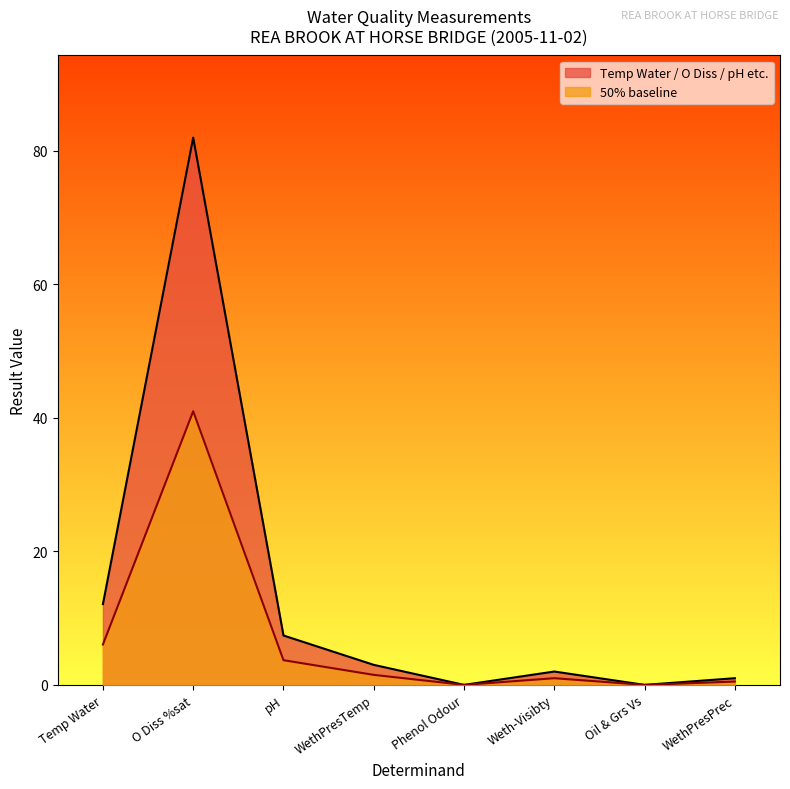

Which category has the highest value in the Temp Water series?

O Diss %sat